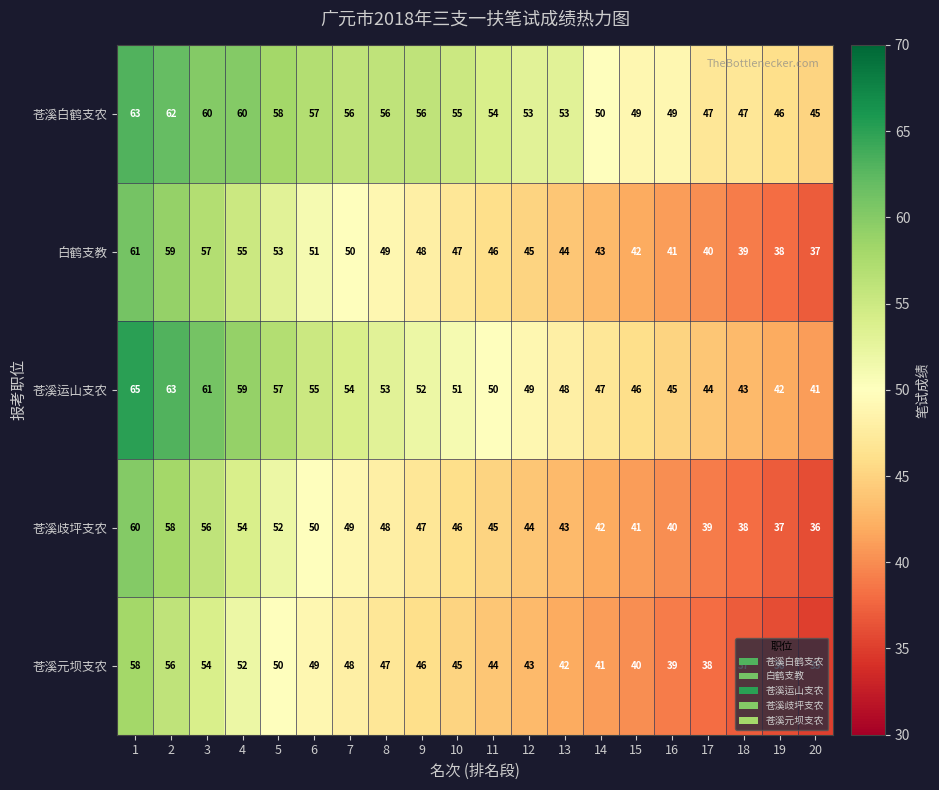

What is the sum of the 苍溪元坝支农 values at 19 and 8?

83